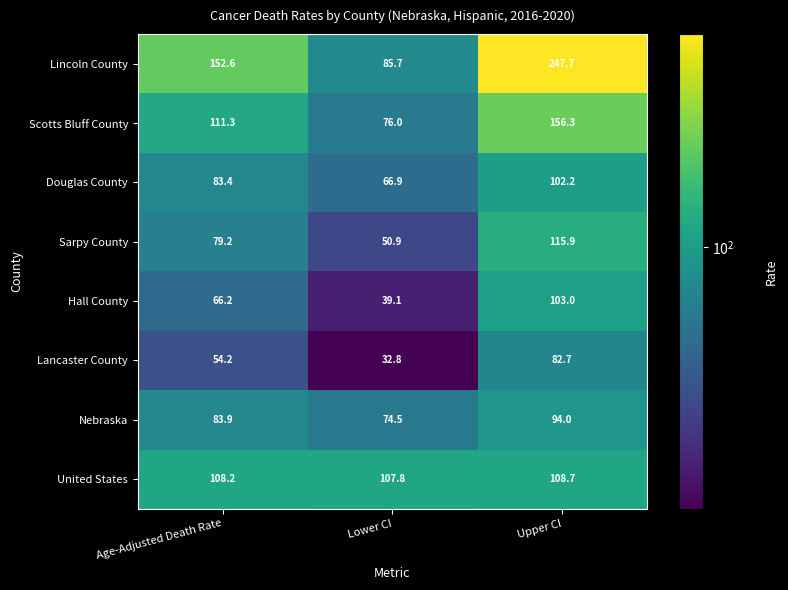

How many data points in Nebraska are less than 83?

1